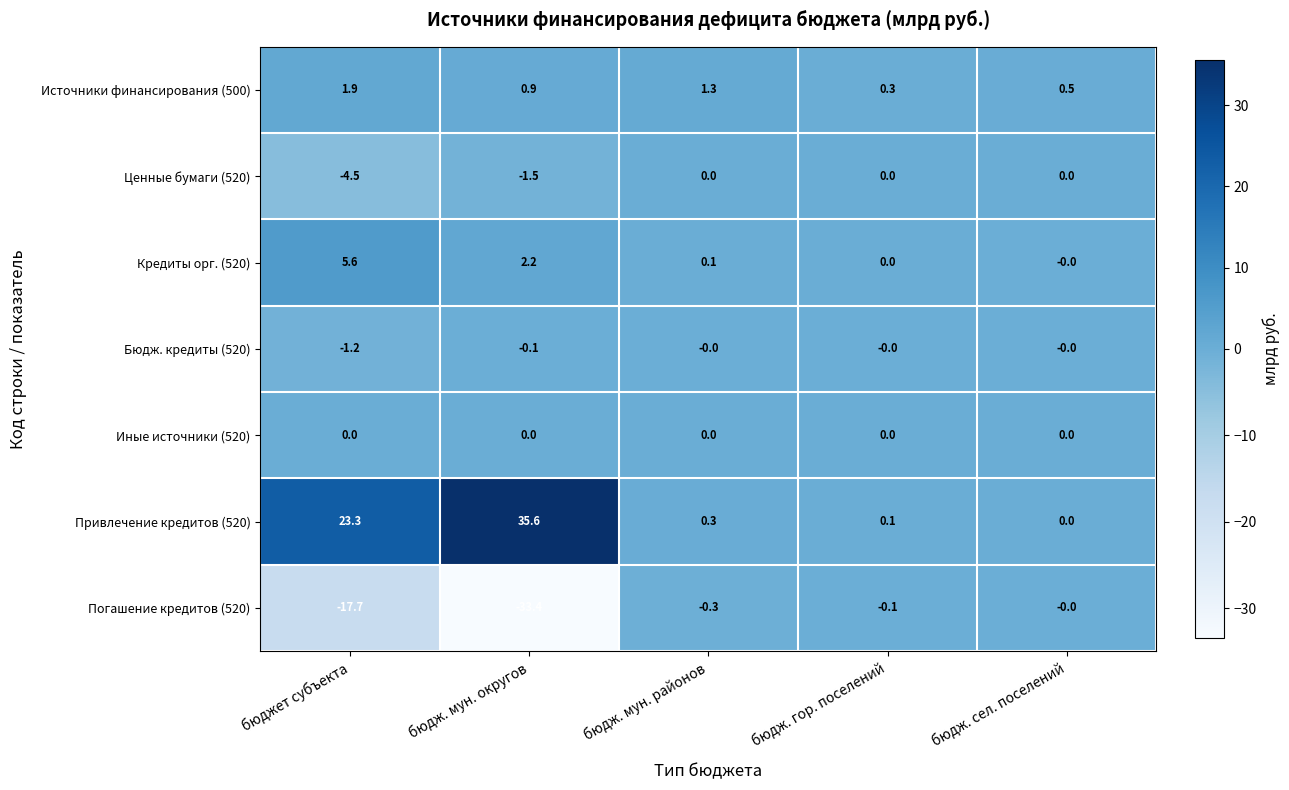

What is the sum of all Источники финансирования (500) values?

4.9